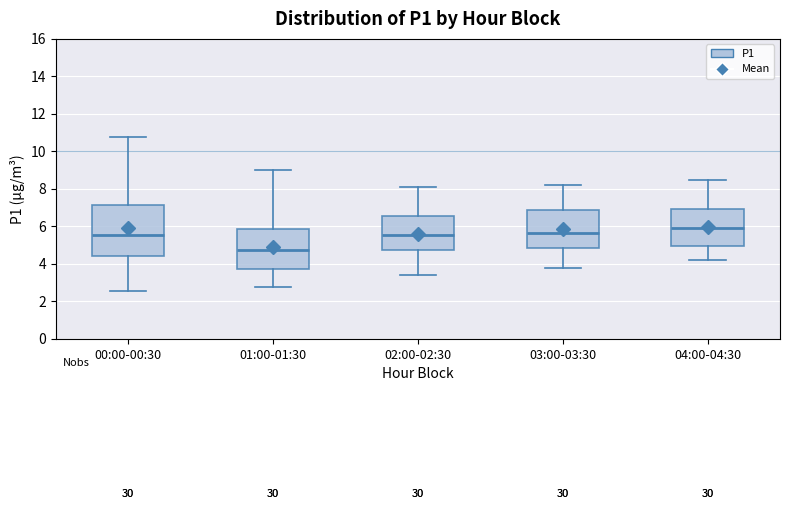

Comparing the boxes themselves (not the whiskers), which one is the tallest?

00:00-00:30